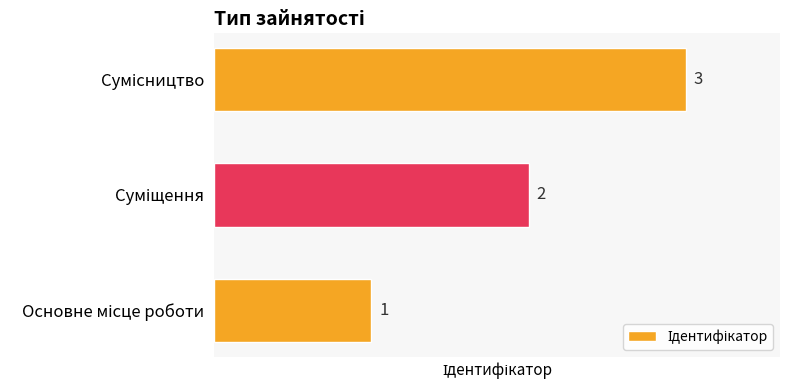

Does the chart contain stacked bars?

No